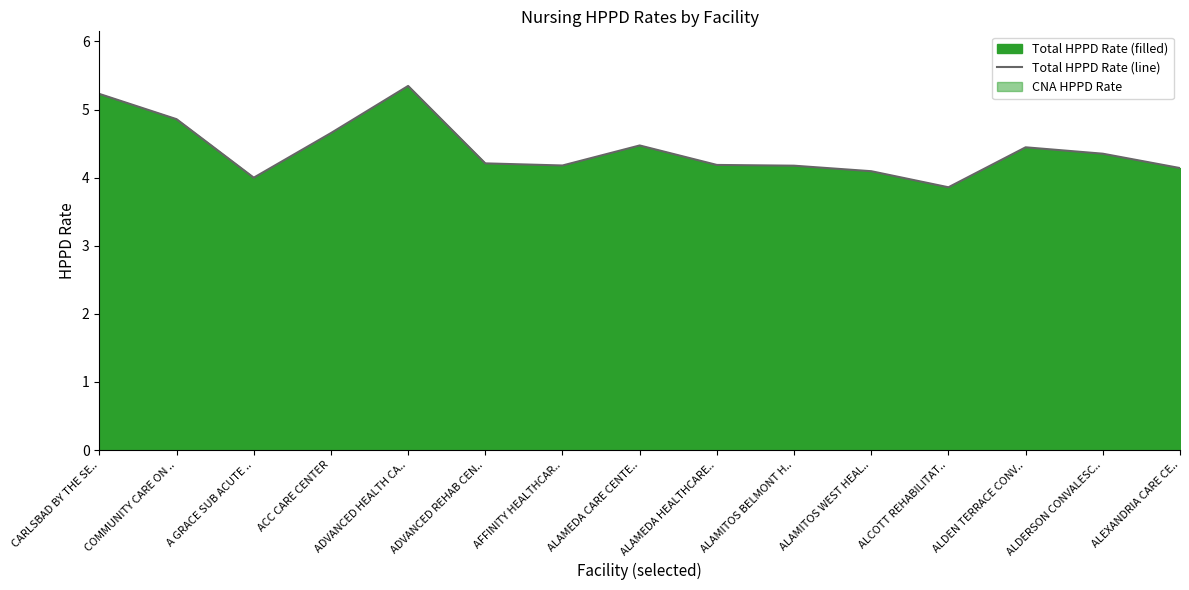

Which category has the highest value across all series?

ADVANCED HEALTH CA..